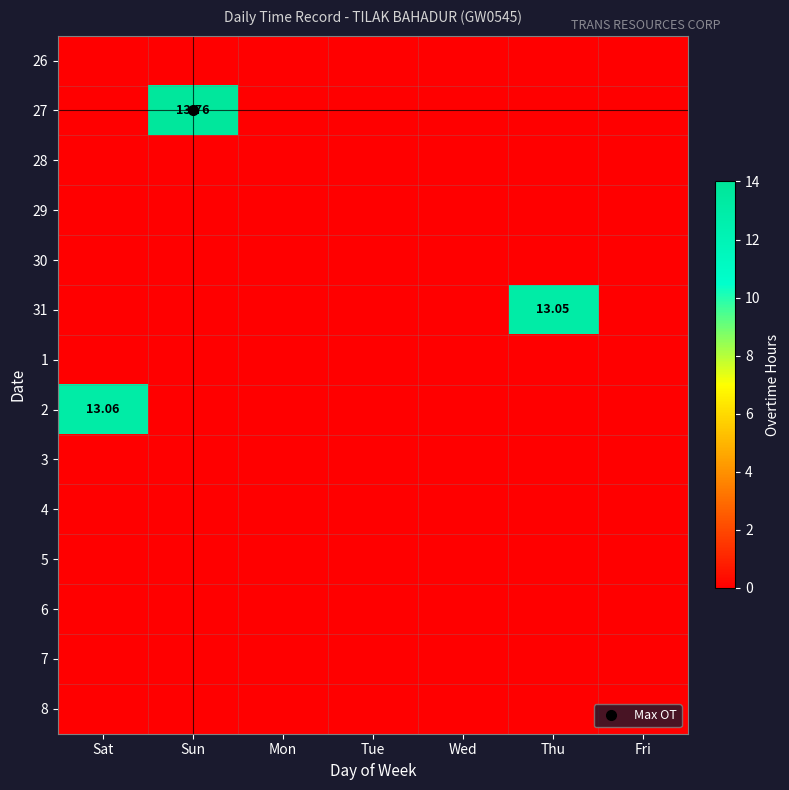

Which series changed the most between Thu and Fri?

31